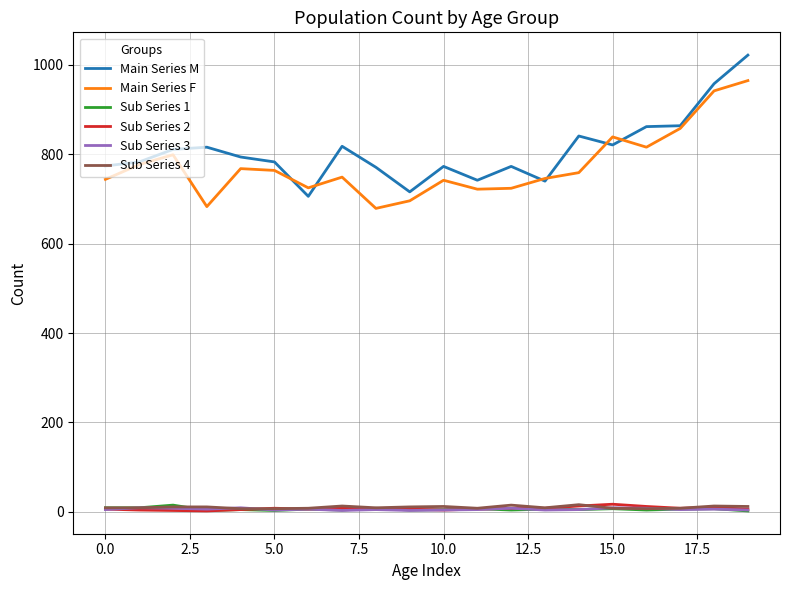

True or false: Sub Series 1 and Main Series M intersect in this chart.

False